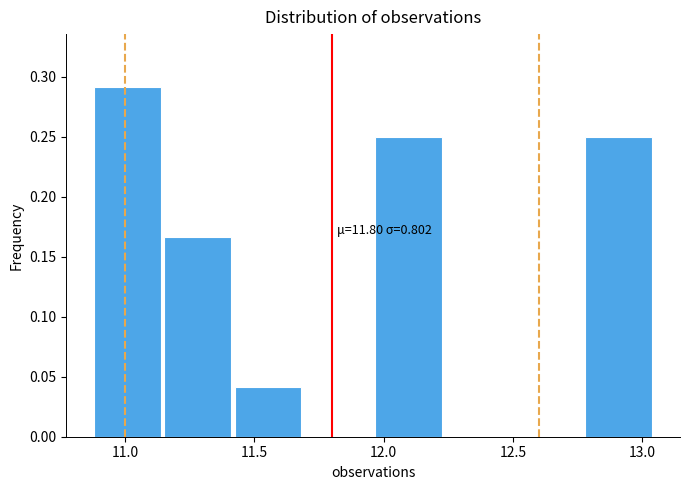

Over which range of the x-axis is the bar tallest?

10.90 to 11.15